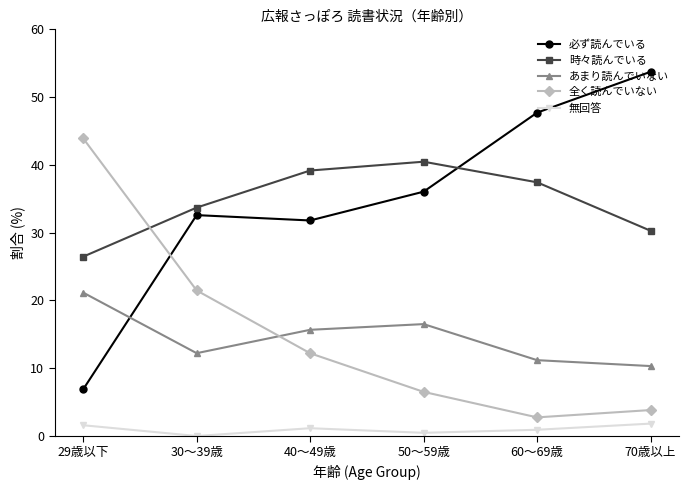

How many data points in 全く読んでいない are less than 12?

3